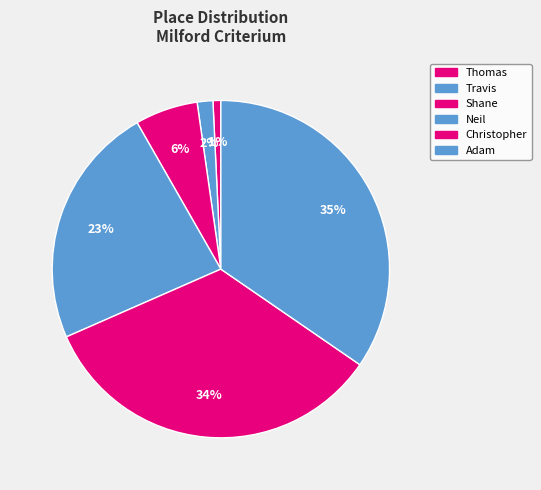

True or false: Shane accounts for 6% of the total.

True